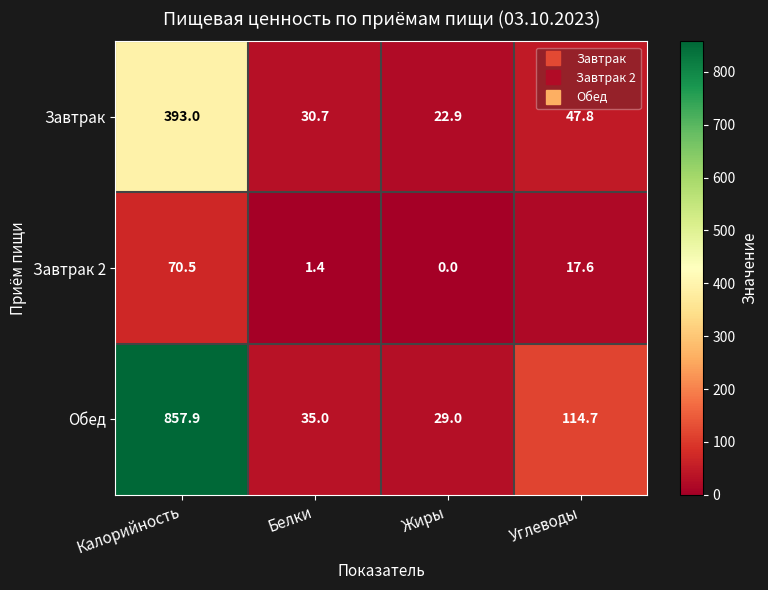

At which category does the chart reach its minimum across all series?

Жиры